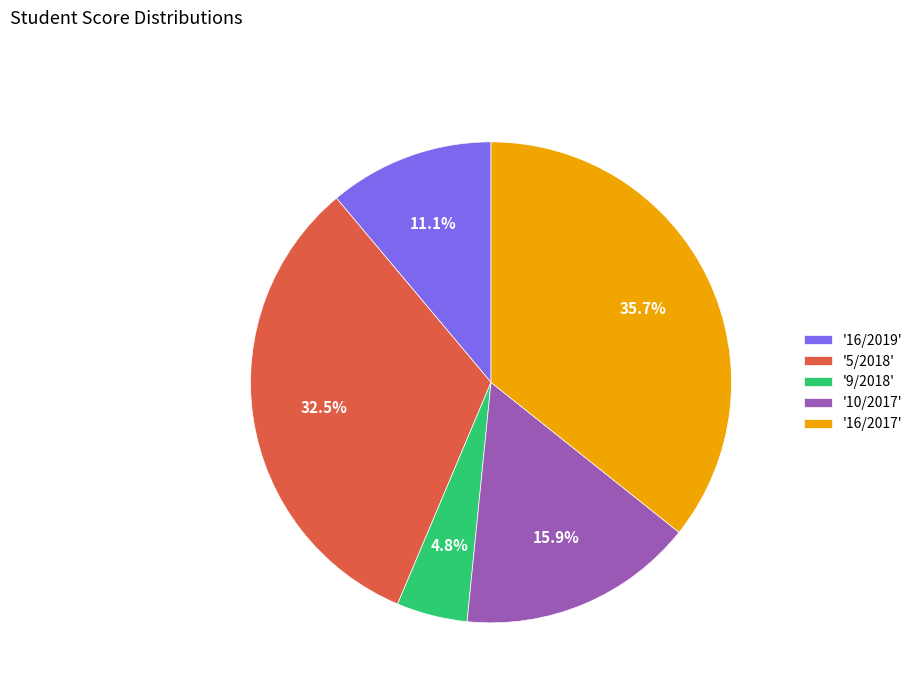

What is the ratio of the value at '5/2018' to the value at '16/2017'?

0.9